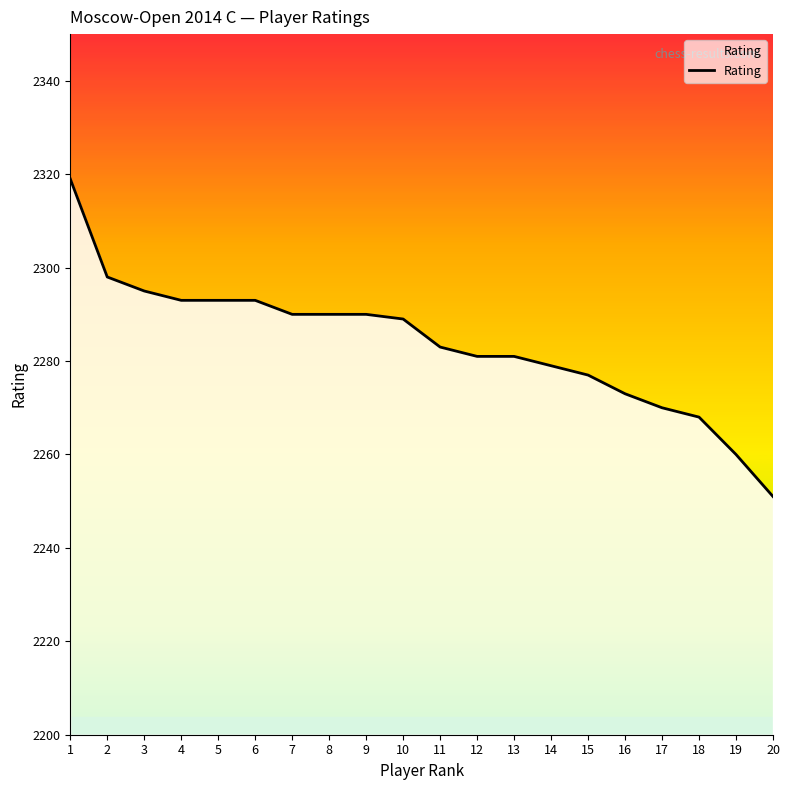

What is the sum of the values at 13 and 17?

4551